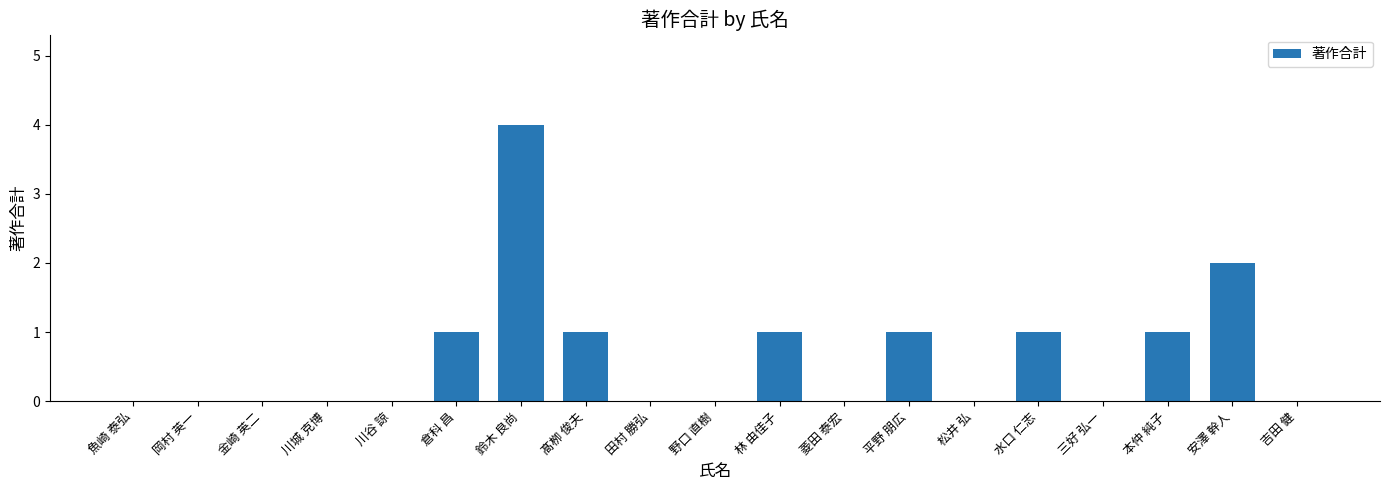

Are the bars horizontal?

No